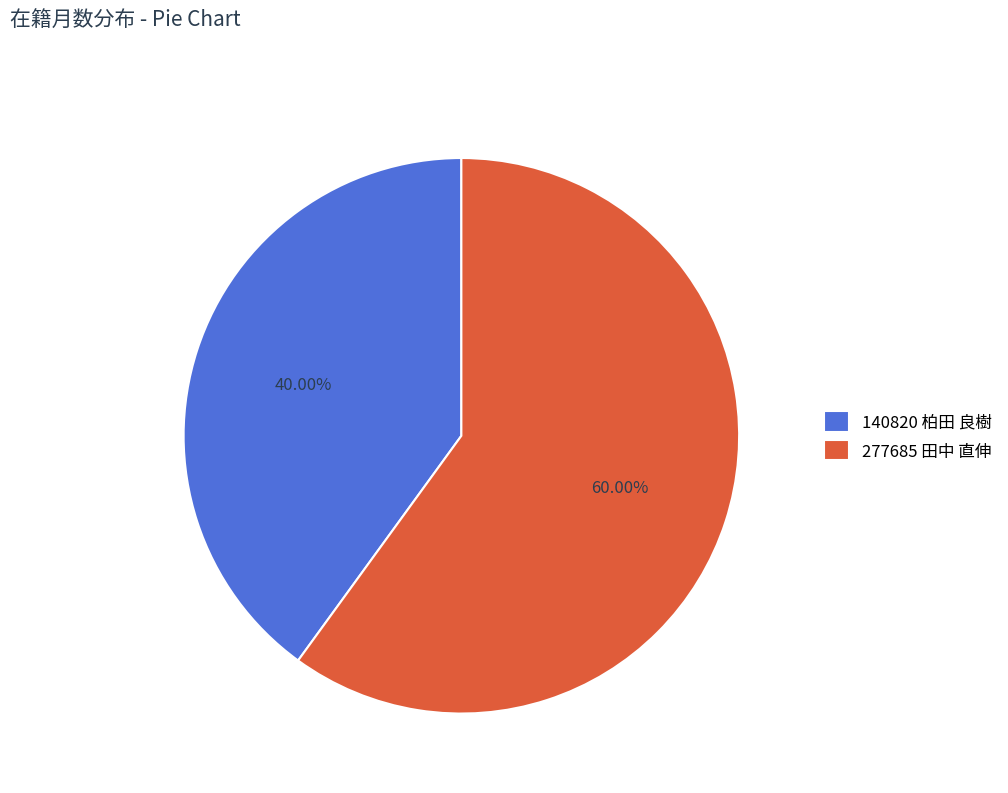

Between 140820 柏田 良樹 and 277685 田中 直伸, which is larger?

277685 田中 直伸